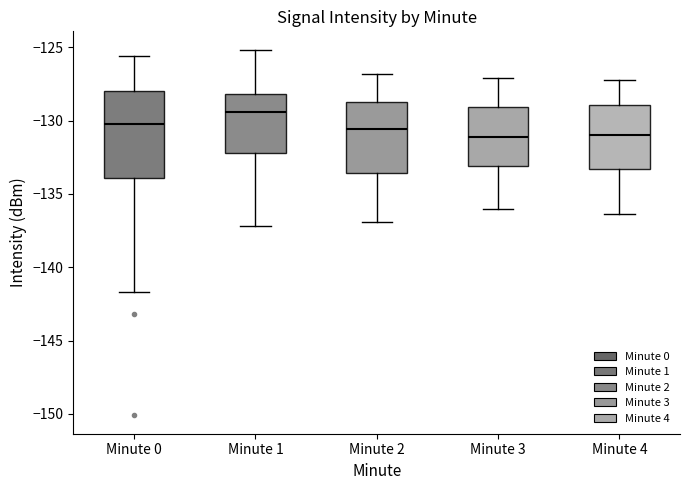

Where is the lower edge of the box for Minute 2 on the y-axis? The values are not printed on the chart, so give them approximately, as read against the axis.

-133.5